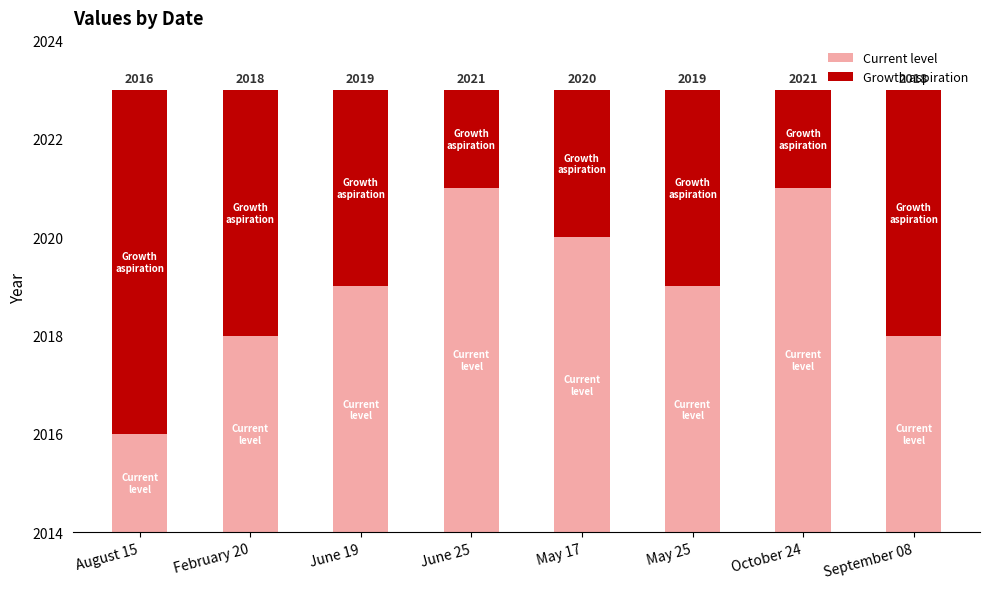

What are all the series names shown in the legend?

Current level, Growth aspiration